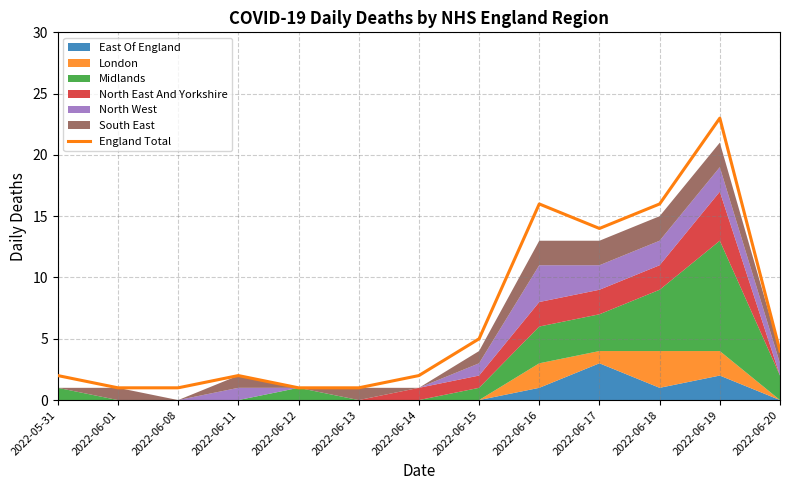

List the labels in order of value, smallest first.

2022-06-01, 2022-06-08, 2022-06-12, 2022-06-13, 2022-05-31, 2022-06-11, 2022-06-14, 2022-06-20, 2022-06-15, 2022-06-17, 2022-06-16, 2022-06-18, 2022-06-19